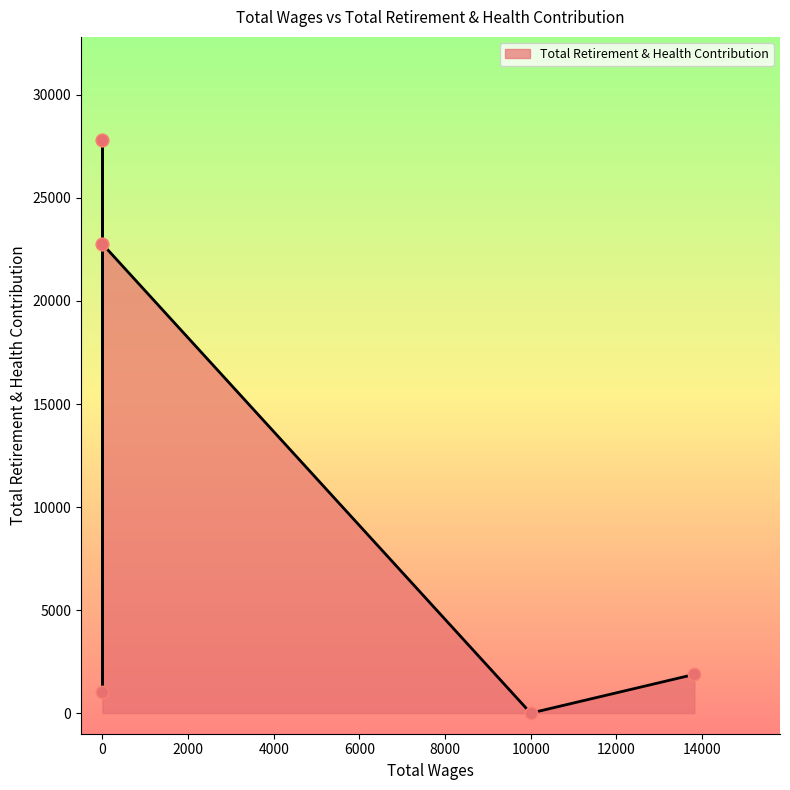

Which has a higher value, 13822.0 or 10000.0?

13822.0